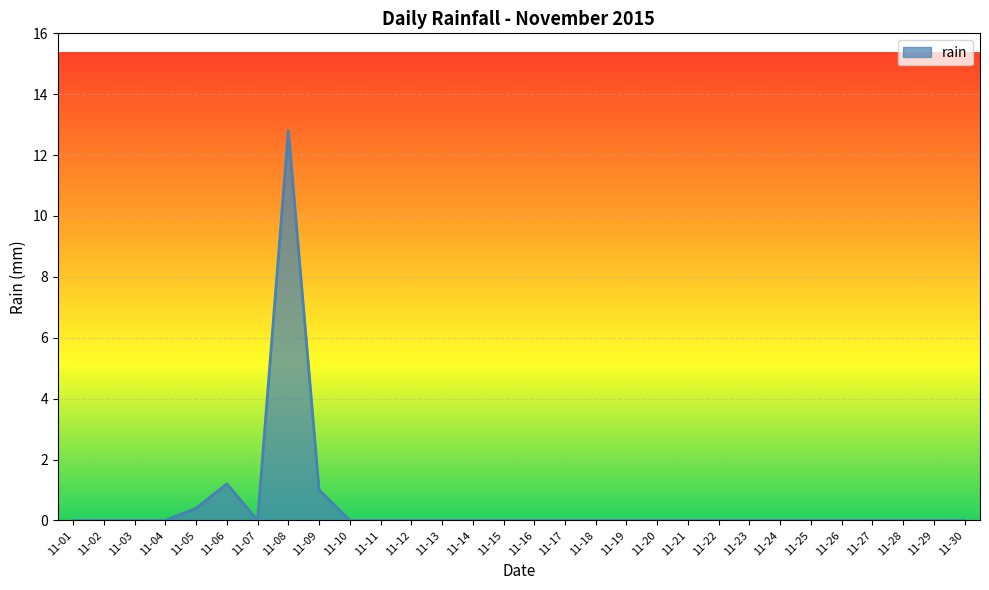

What is the difference between the maximum and minimum values?

12.8